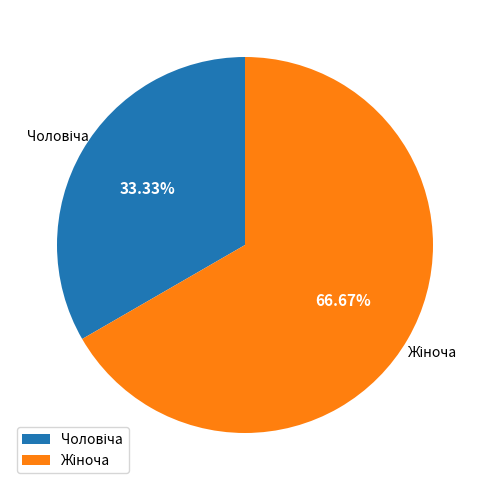

Count the number of slices in the pie.

2